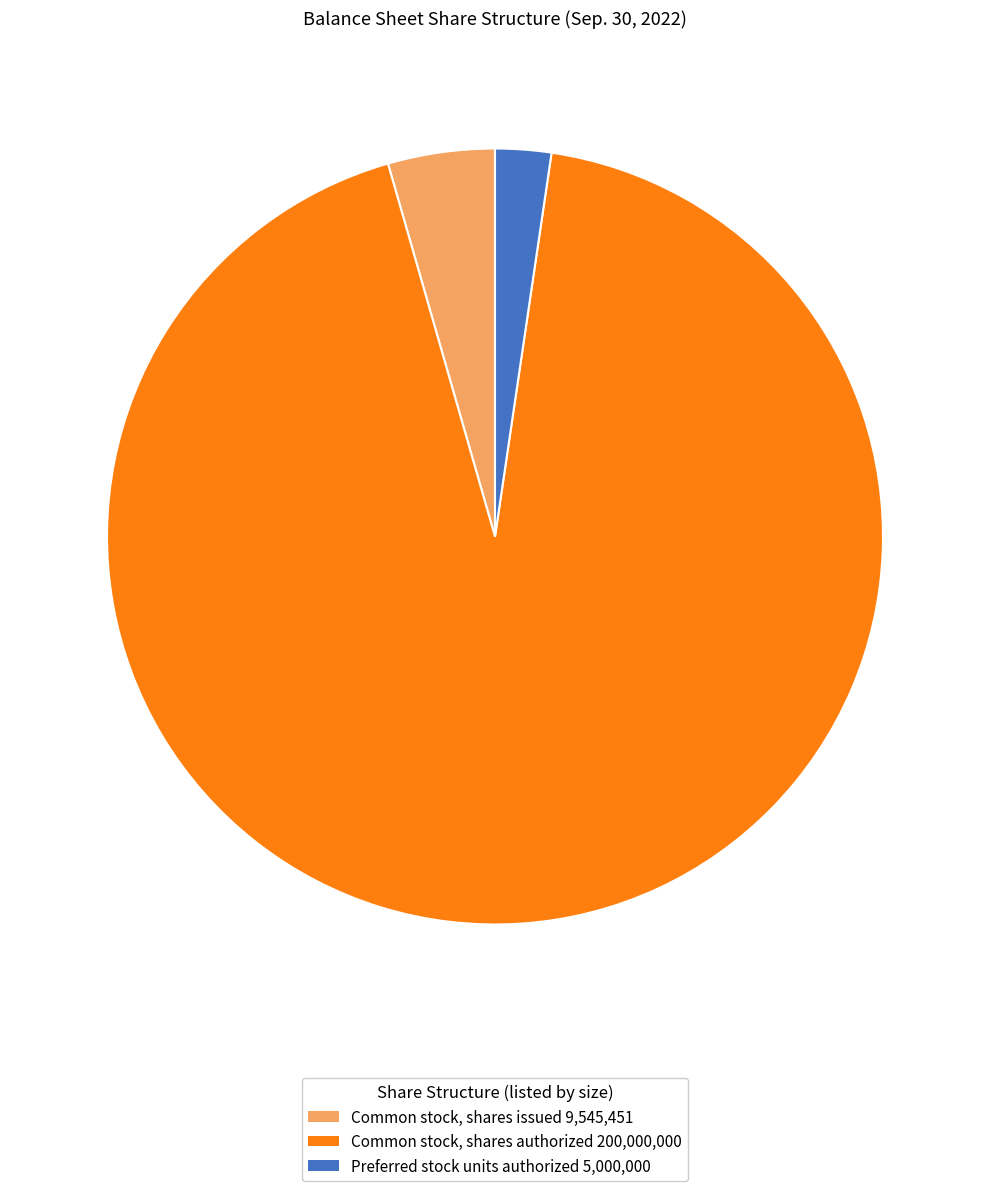

What is the ratio of the value at Common stock, shares authorized 200,000,000 to the value at Common stock, shares issued 9,545,451?

21.0